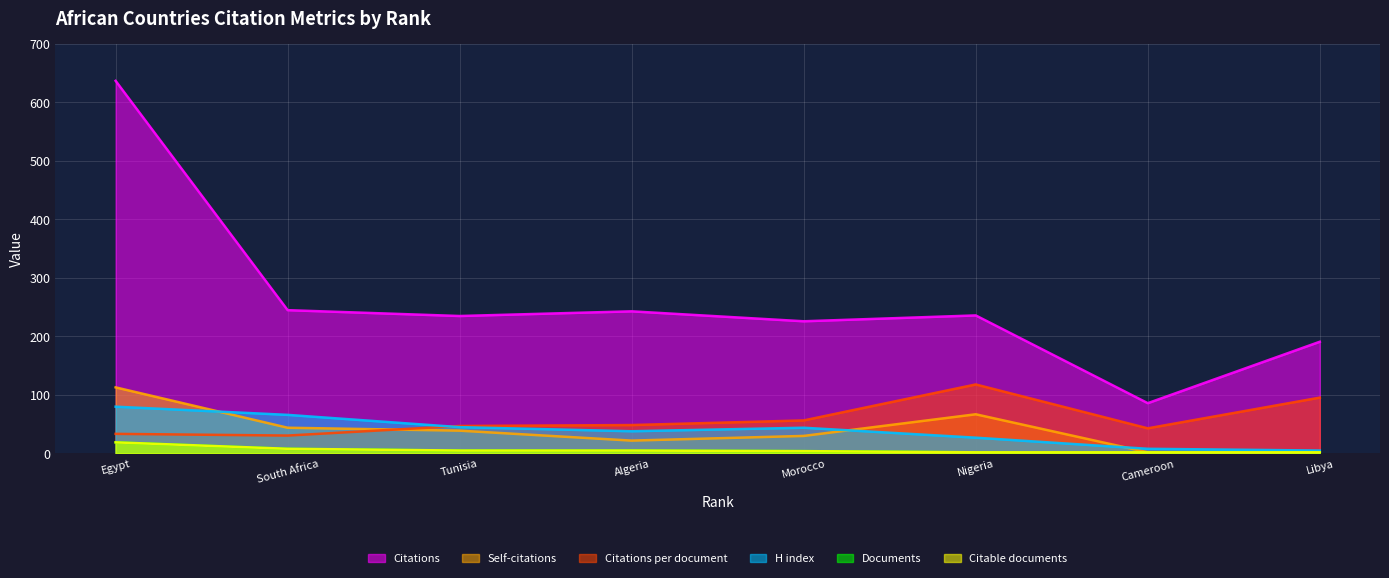

Where does the Citations series first go above 236?

Egypt